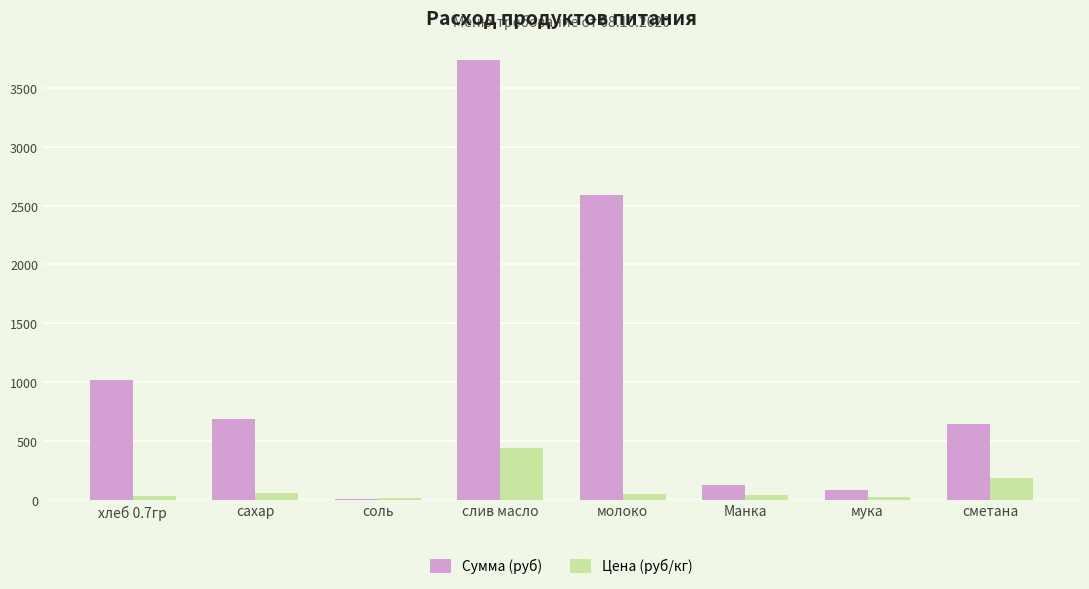

The Сумма (руб) series shows 85.2 at мука. True or false?

True